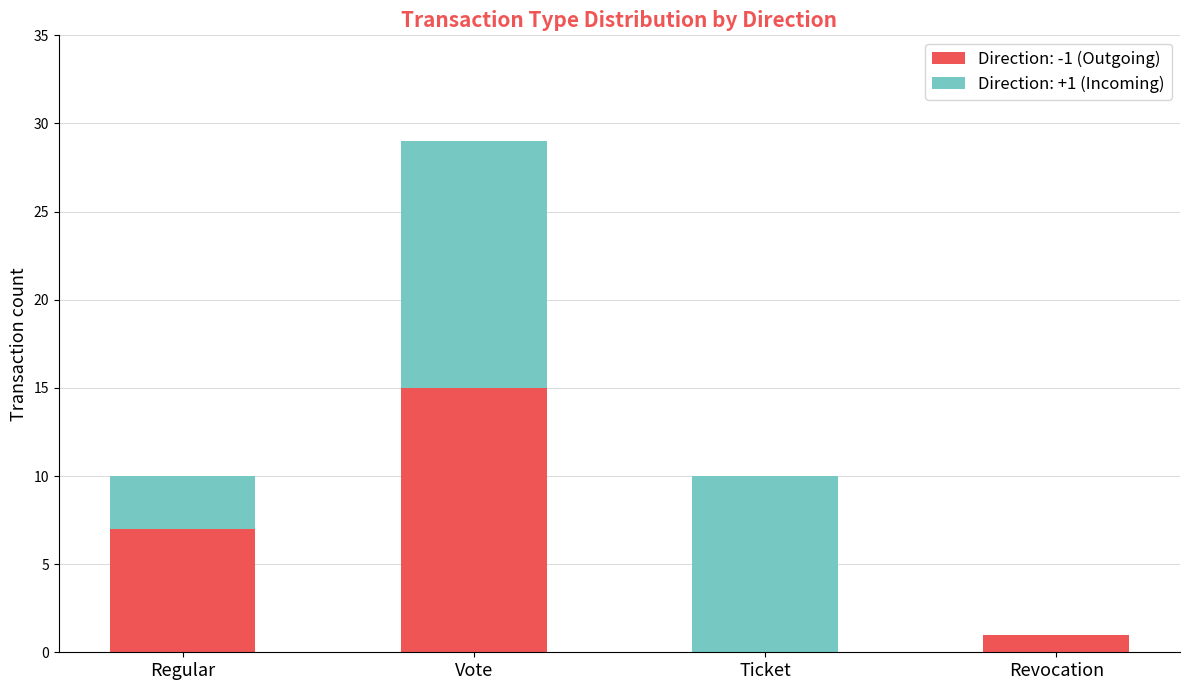

What is the sum of the Direction: -1 (Outgoing) values at Vote and Ticket?

15